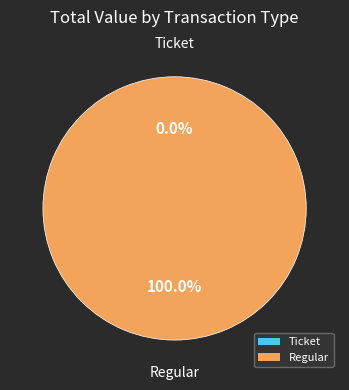

To the nearest percent, what is the combined percentage of Ticket and Regular?

100%